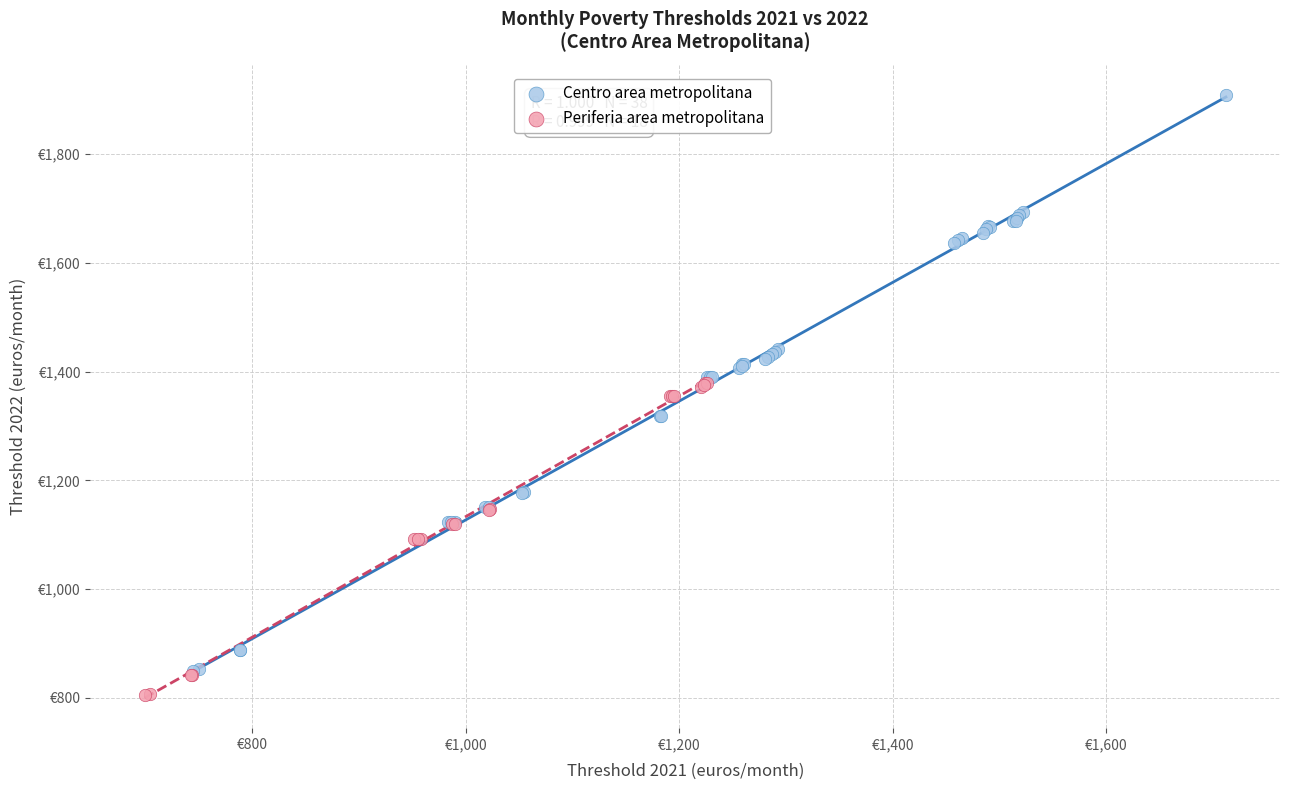

What are all the series names shown in the legend?

Centro area metropolitana, Periferia area metropolitana